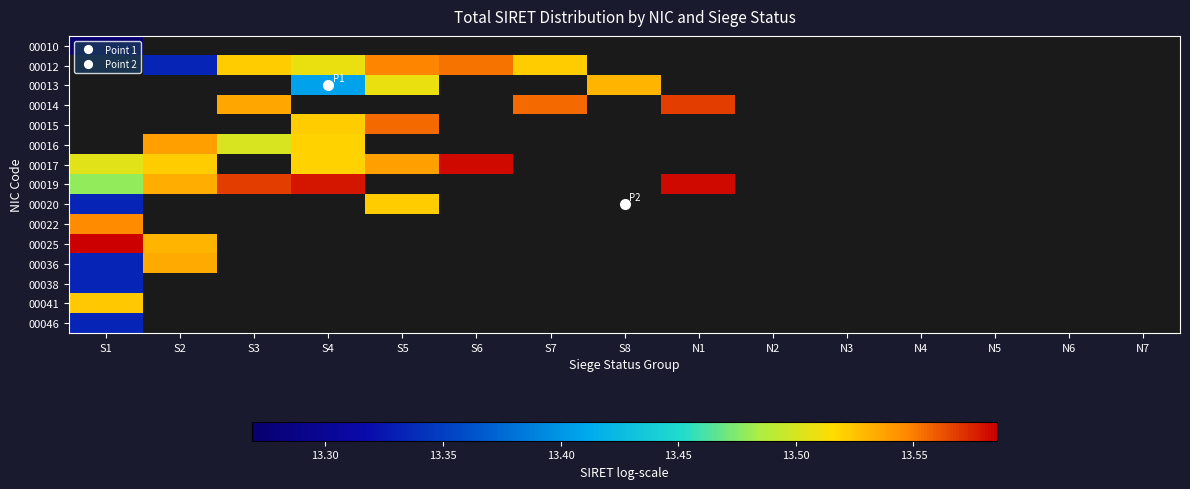

Which label corresponds to the smallest value in the chart?

S1